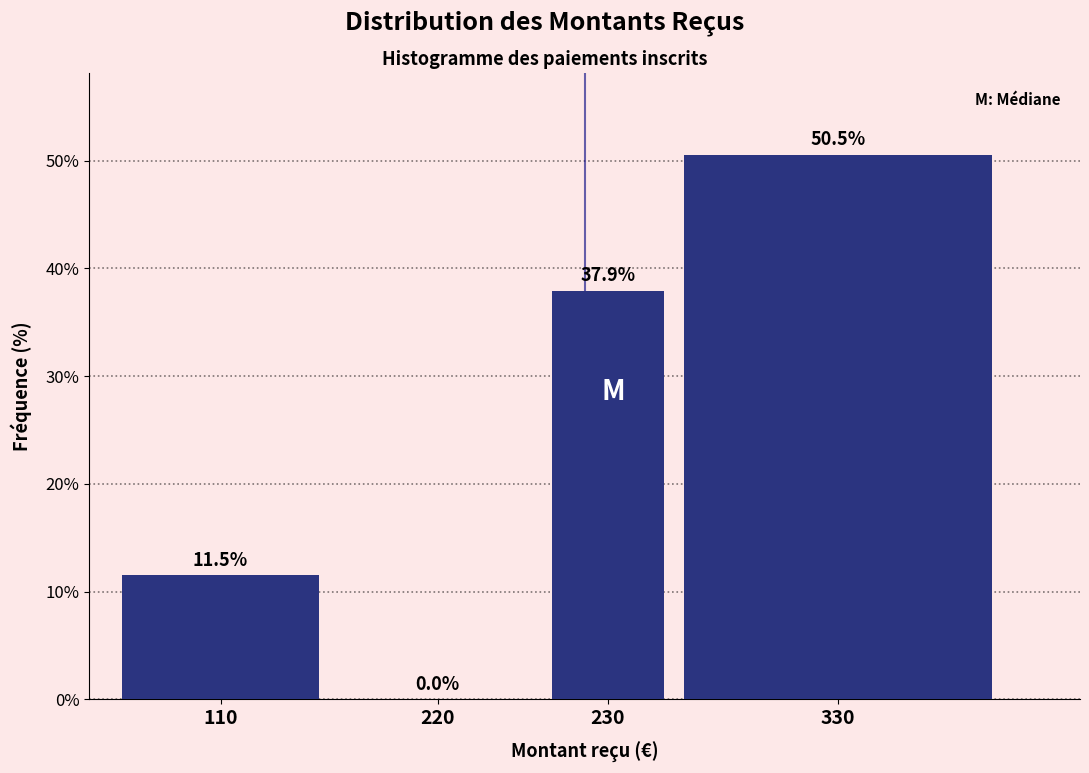

Reading left to right, transcribe all the data shown in this chart.

110=11.5	220=0.0	230=37.9	330=50.5